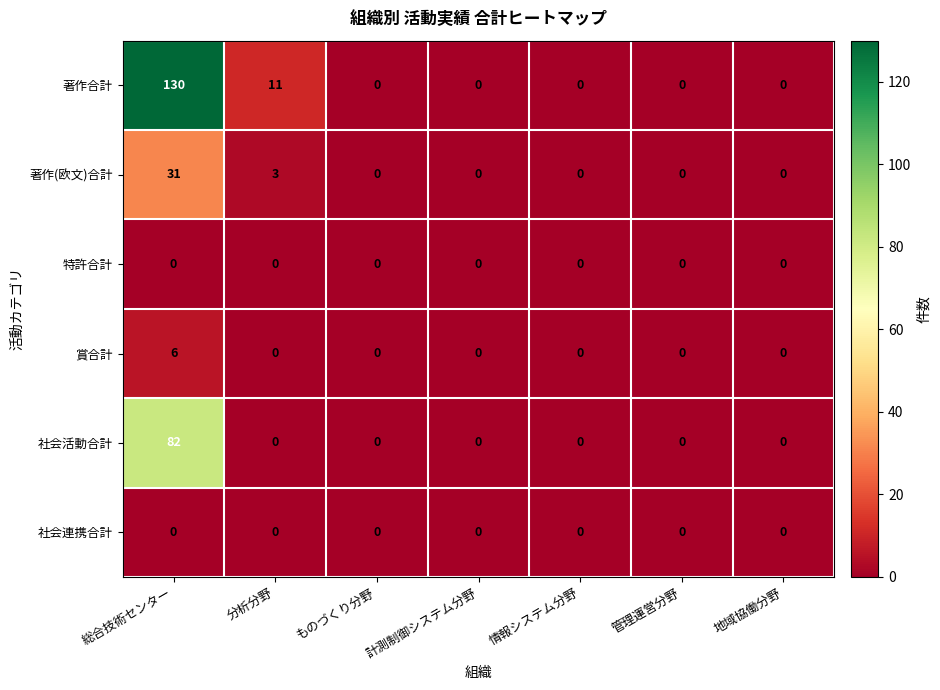

Which series has the largest total across all categories?

著作合計